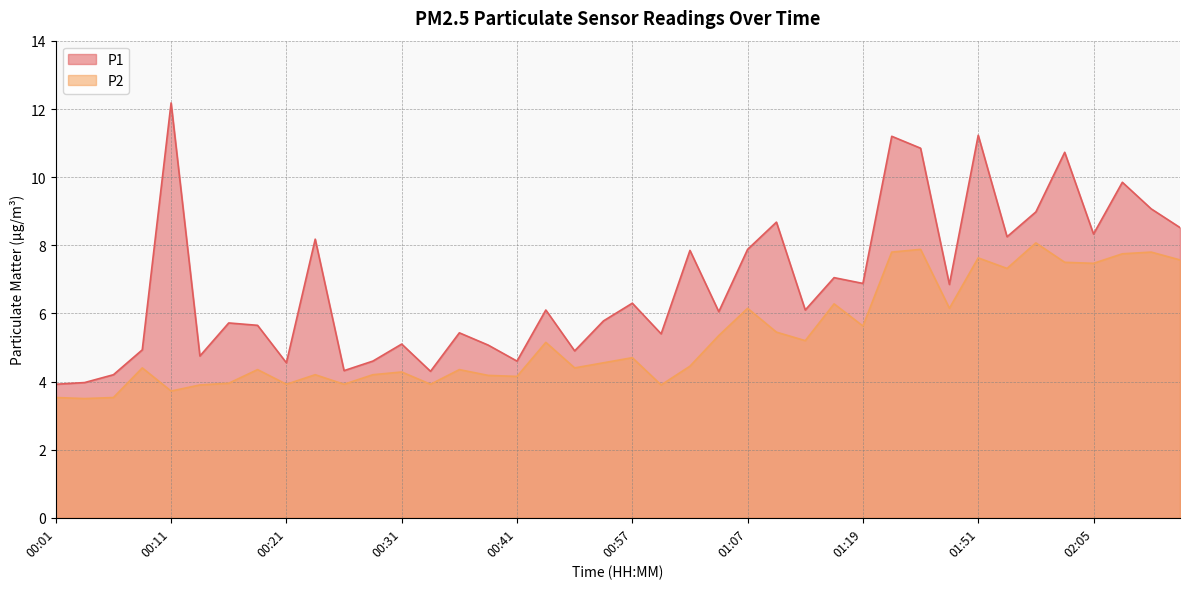

The P2 series shows 8.1 at 01:57. True or false?

True